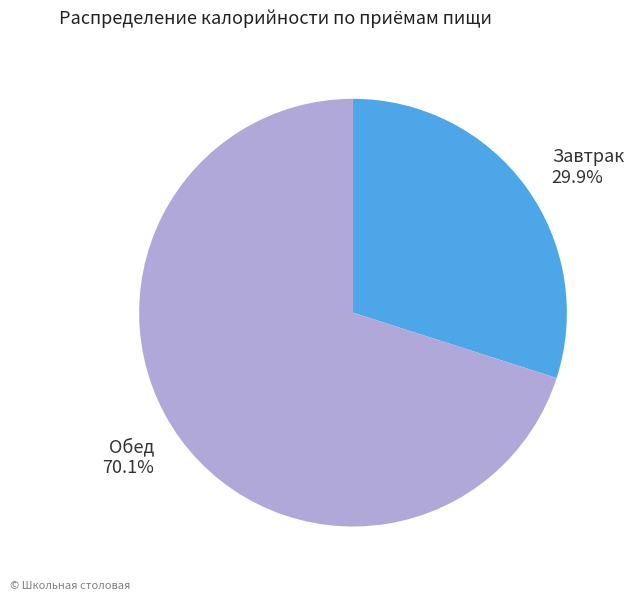

Is it true that Завтрак is 17% of the pie?

False